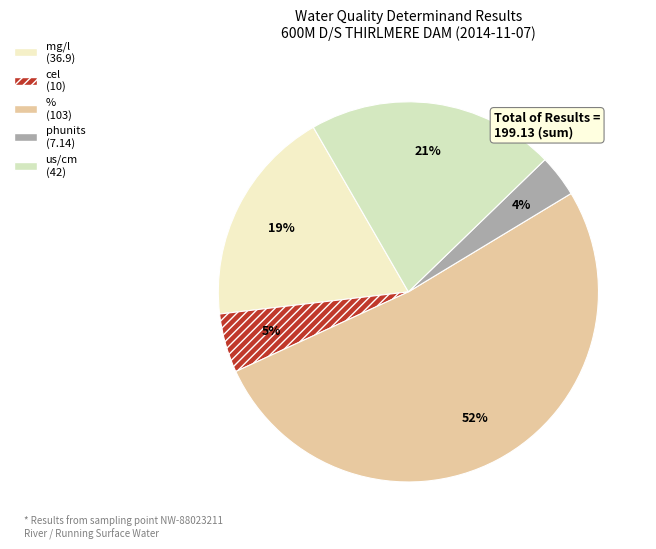

Rank the categories by value from highest to lowest.

% (103), us/cm (42), mg/l (36.9), cel (10), phunits (7.14)